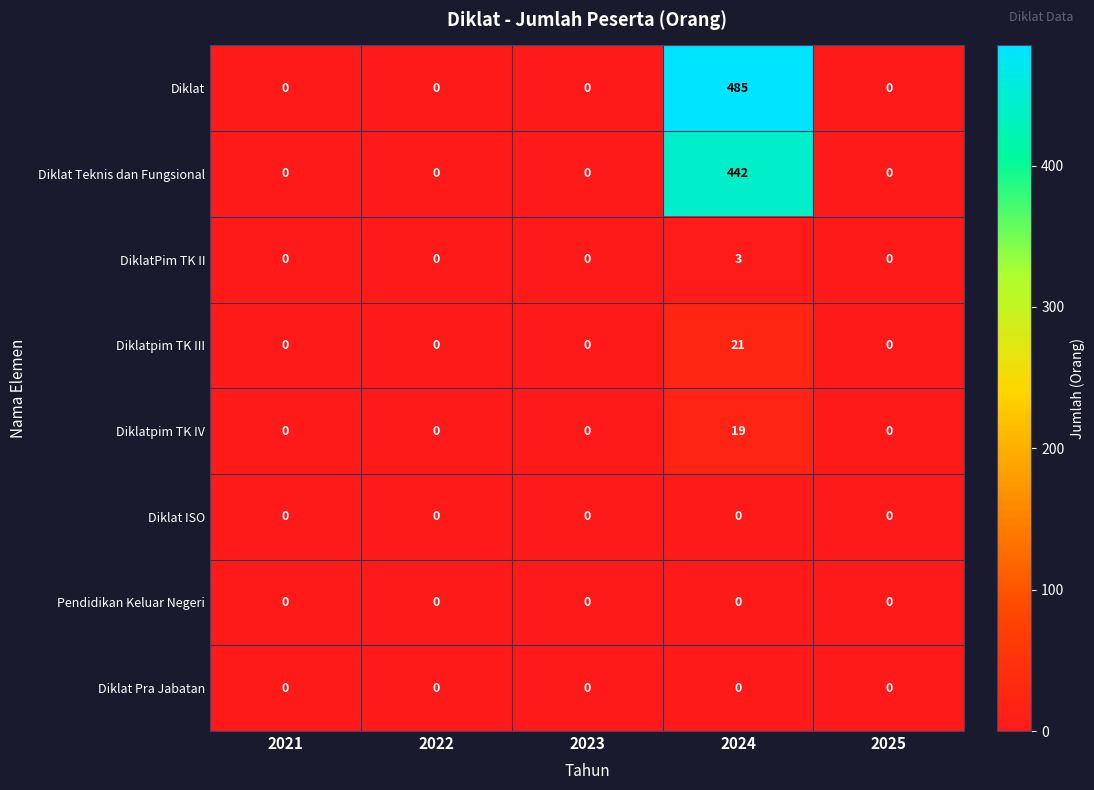

The DiklatPim TK II series shows 0 at 2021. True or false?

True